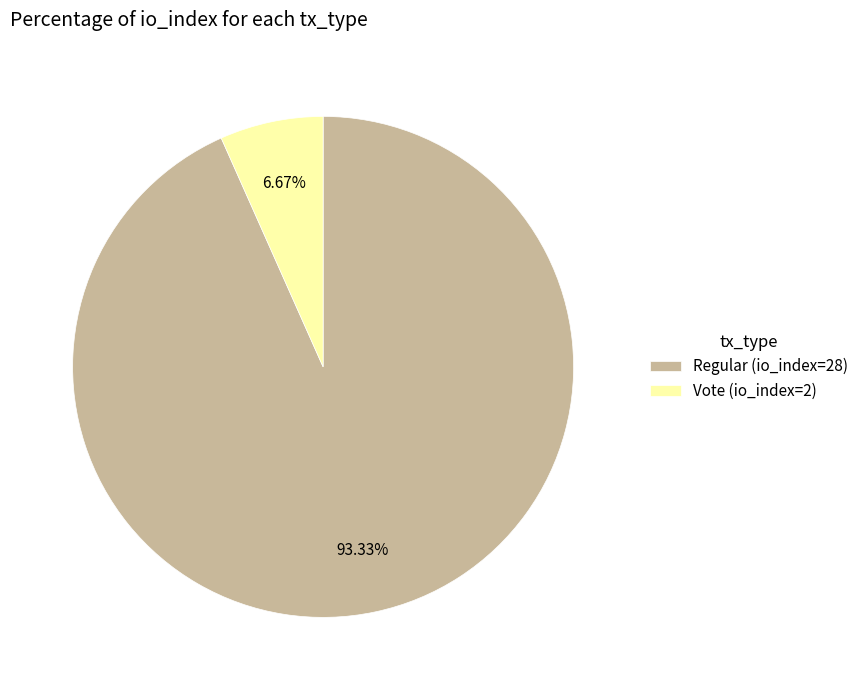

To the nearest percent, what portion does Regular (io_index=28) represent?

93%